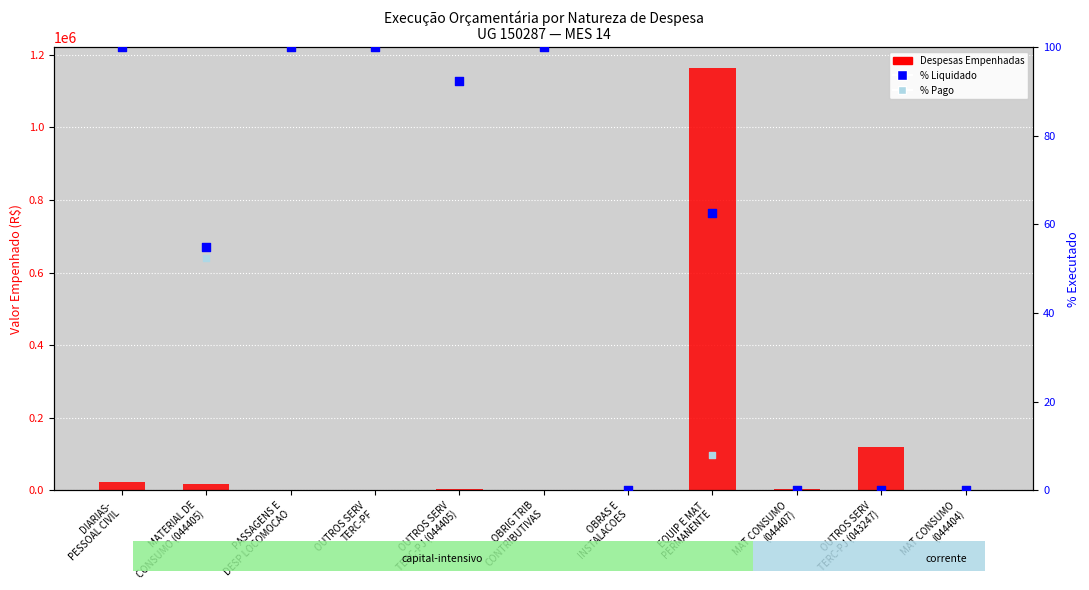

Which series reaches the maximum Y coordinate?

Despesas Empenhadas